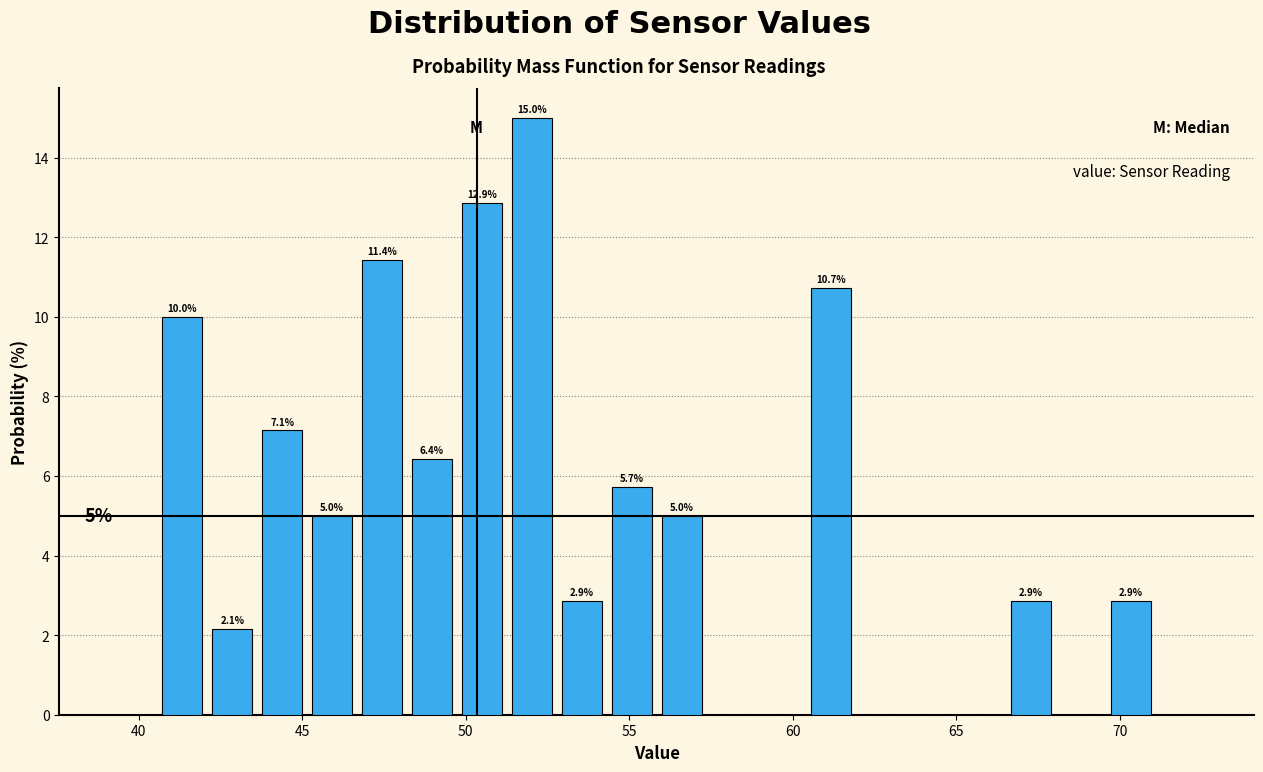

Around what value on the x-axis is the tallest bar? Give the approximate position of its centre, as read against the axis.

52.0